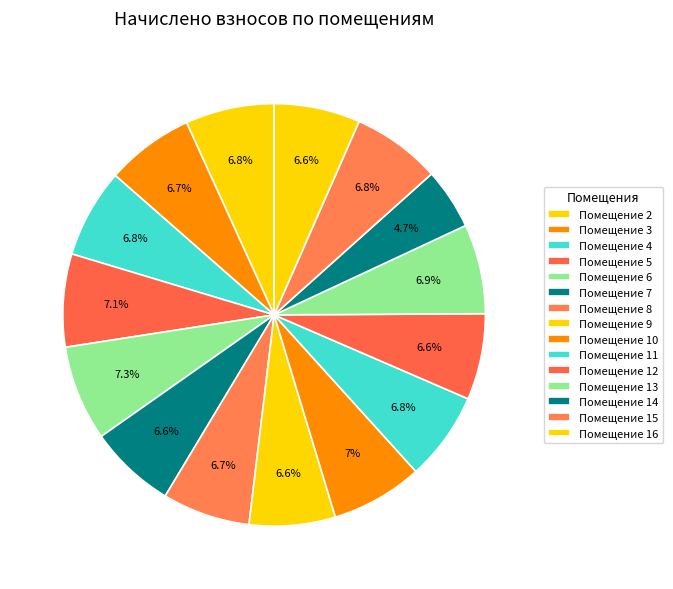

To the nearest percent, what is the difference between the largest and smallest slice percentages?

3%